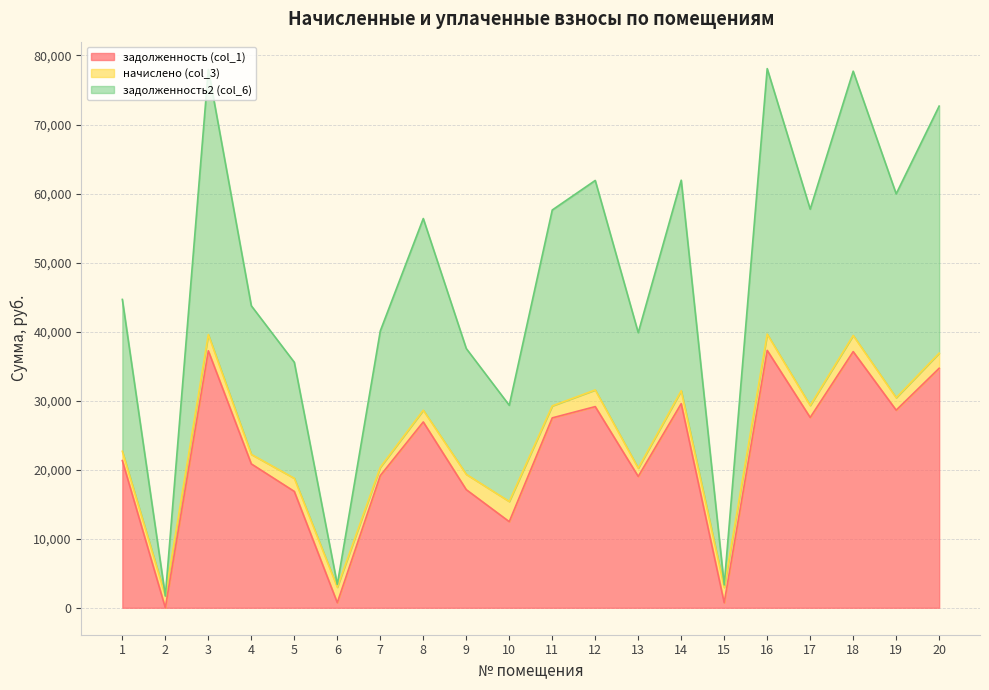

Between 9 and 6, which is larger?

9